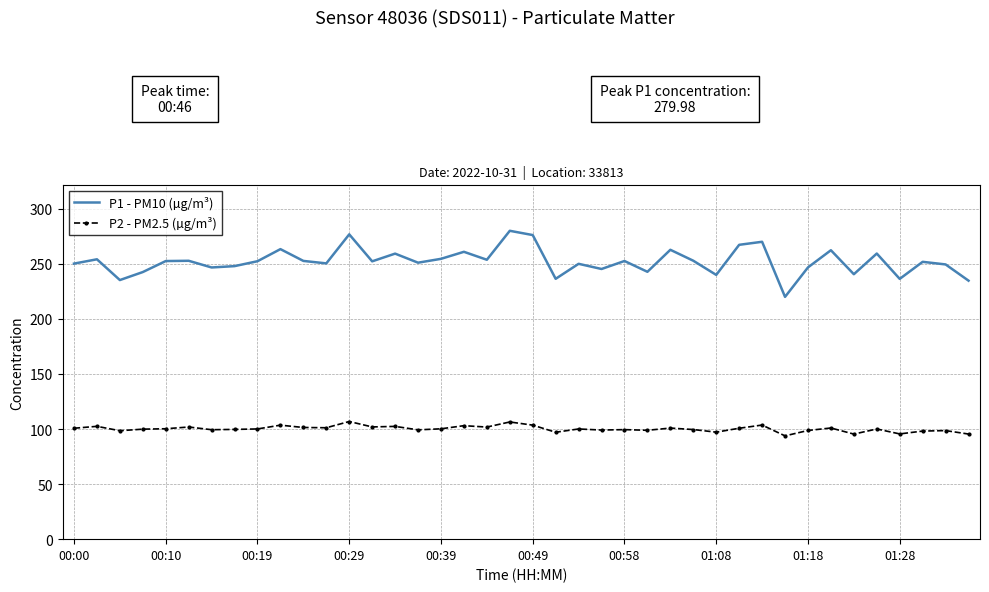

True or false: P2 - PM2.5 (µg/m³) and P1 - PM10 (µg/m³) intersect in this chart.

False